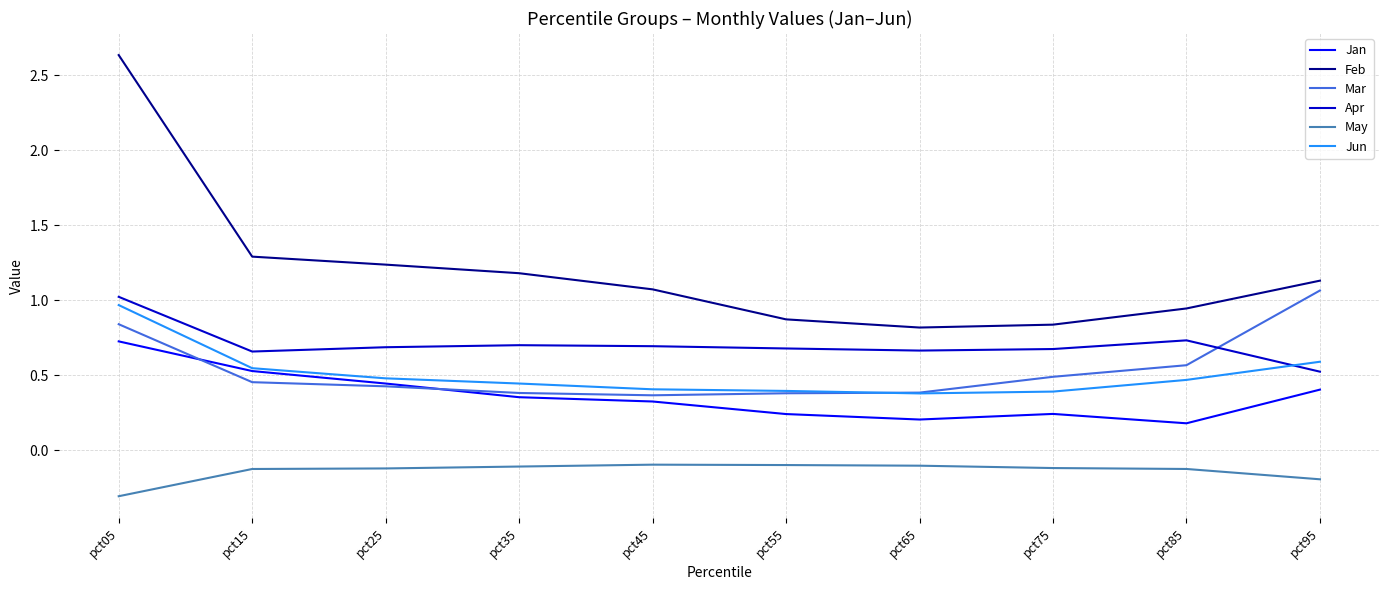

True or false: Jan and May intersect in this chart.

False